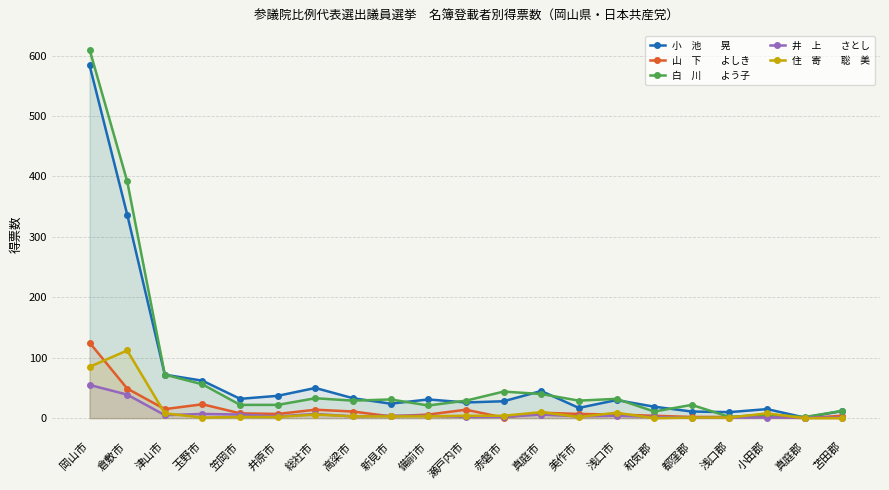

How many lines are shown in the chart?

5